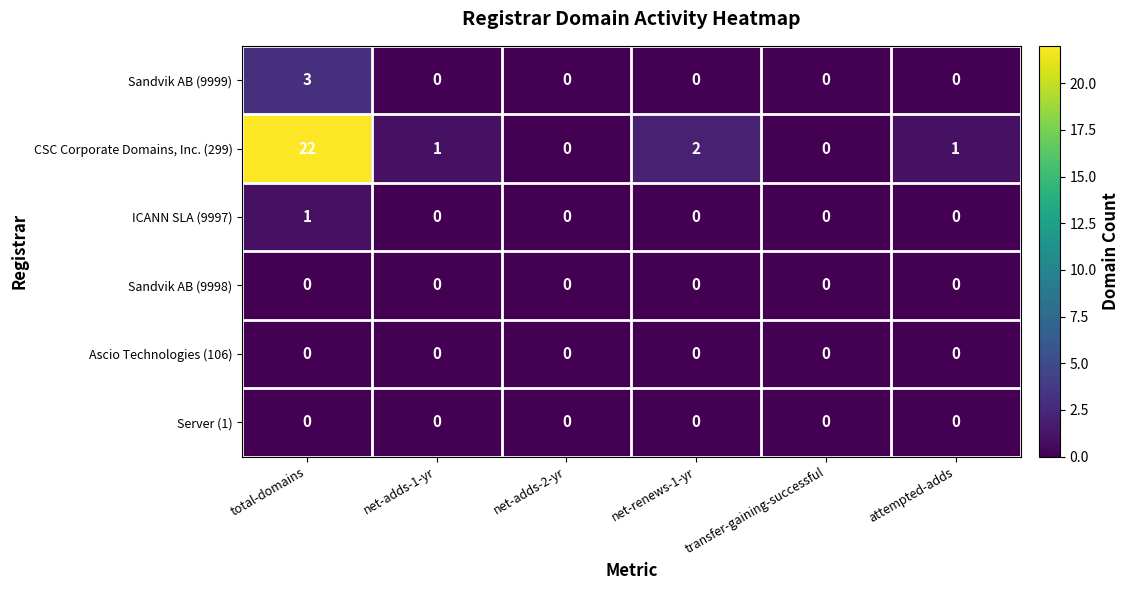

What is the maximum value shown in the chart?

22